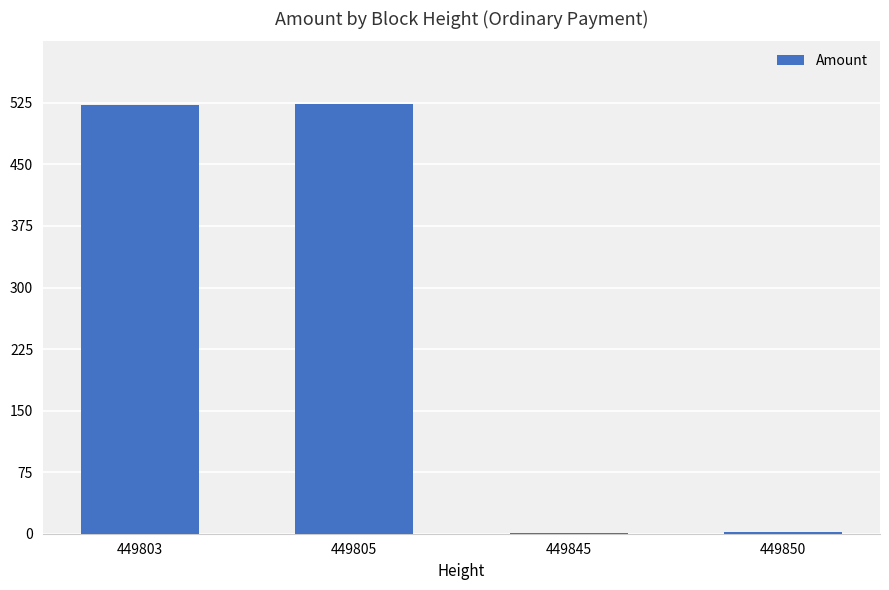

What is the approximate value at 449850?

2.0